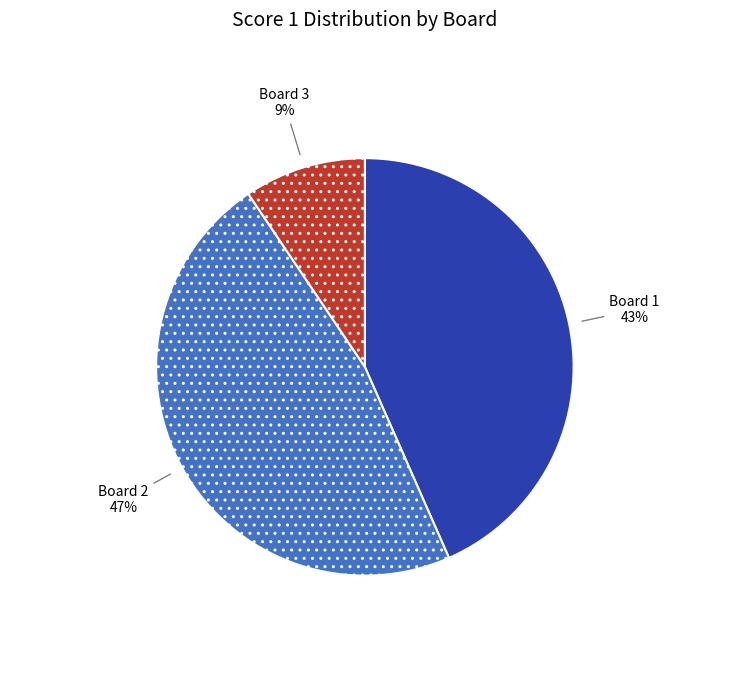

Is the sum of Board 1 and Board 3 greater than half?

Yes